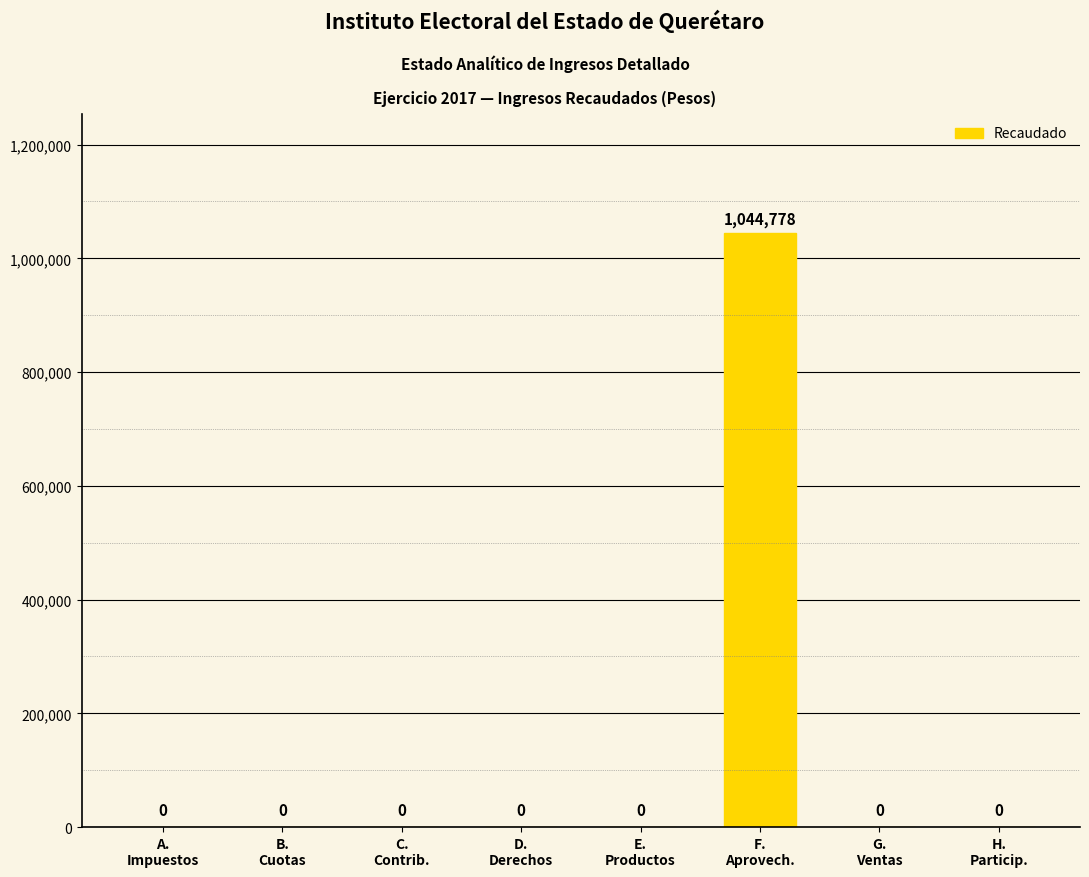

What is the sum of all values?

1044778